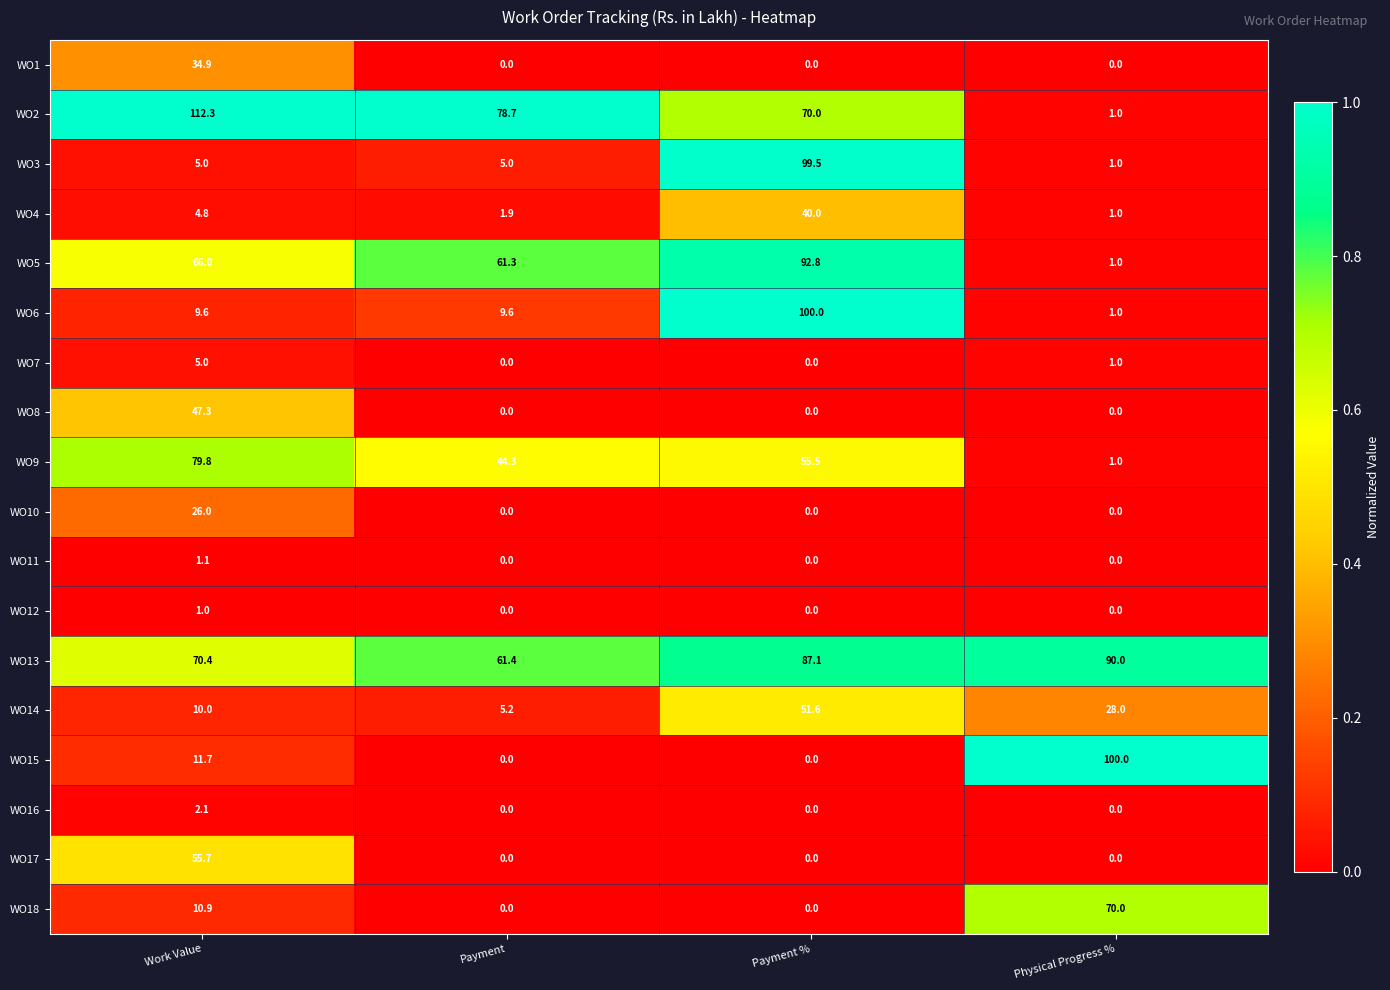

What is the difference between the maximum and minimum values in the WO10 series?

26.0